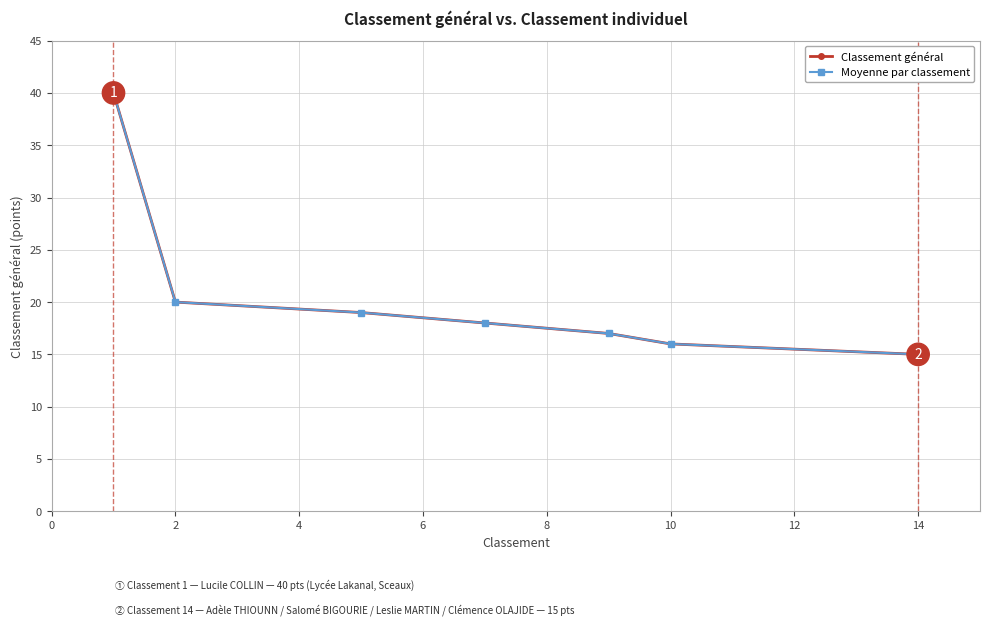

Rank the categories by value from lowest to highest.

14, 14, 14, 14, 10, 9, 7, 7, 5, 5, 2, 2, 2, 1